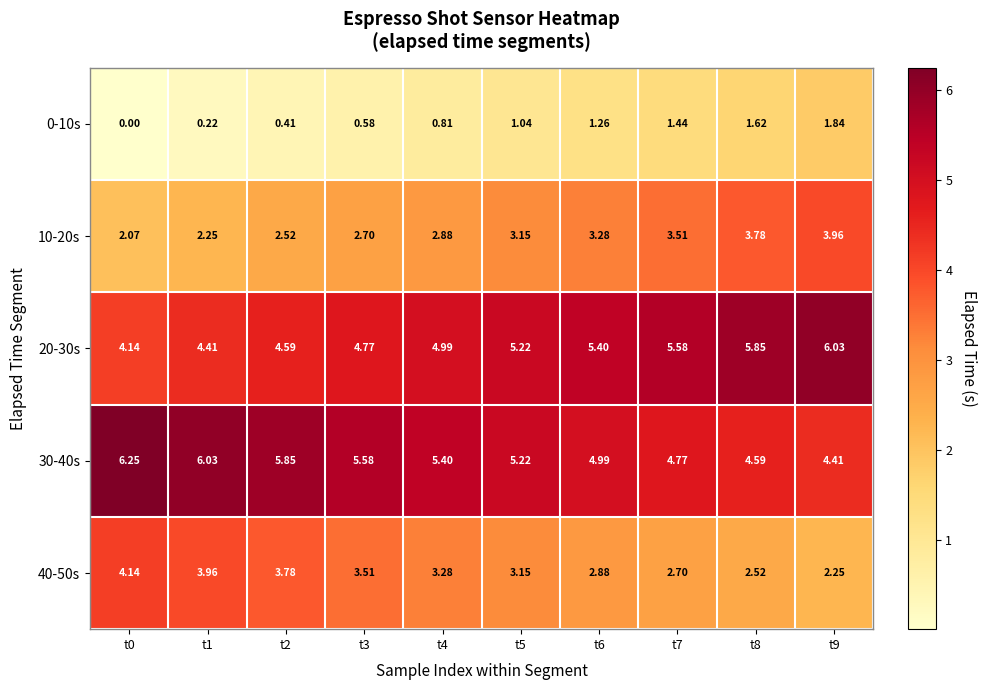

At which category is the sum across all series the highest?

t9